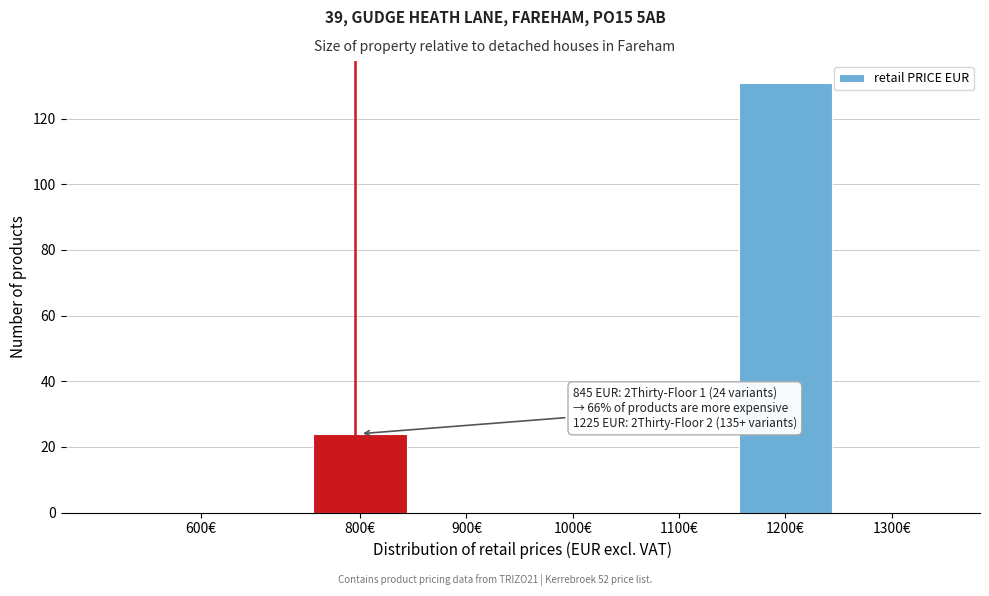

Reading left to right, list all the values displayed in this chart.

600€=0	800€=24	900€=0	1000€=0	1100€=0	1200€=131	1300€=0